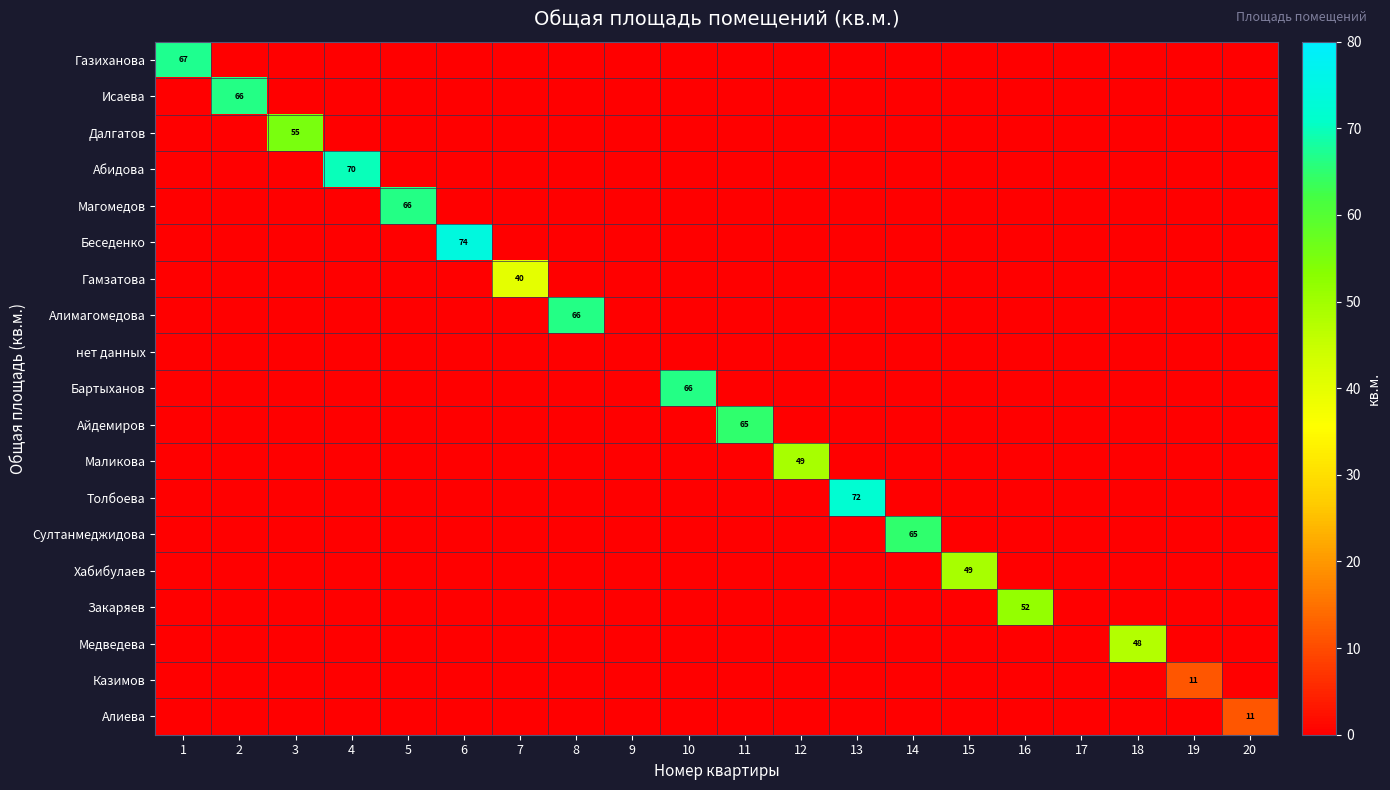

How many data points does each series have?

20